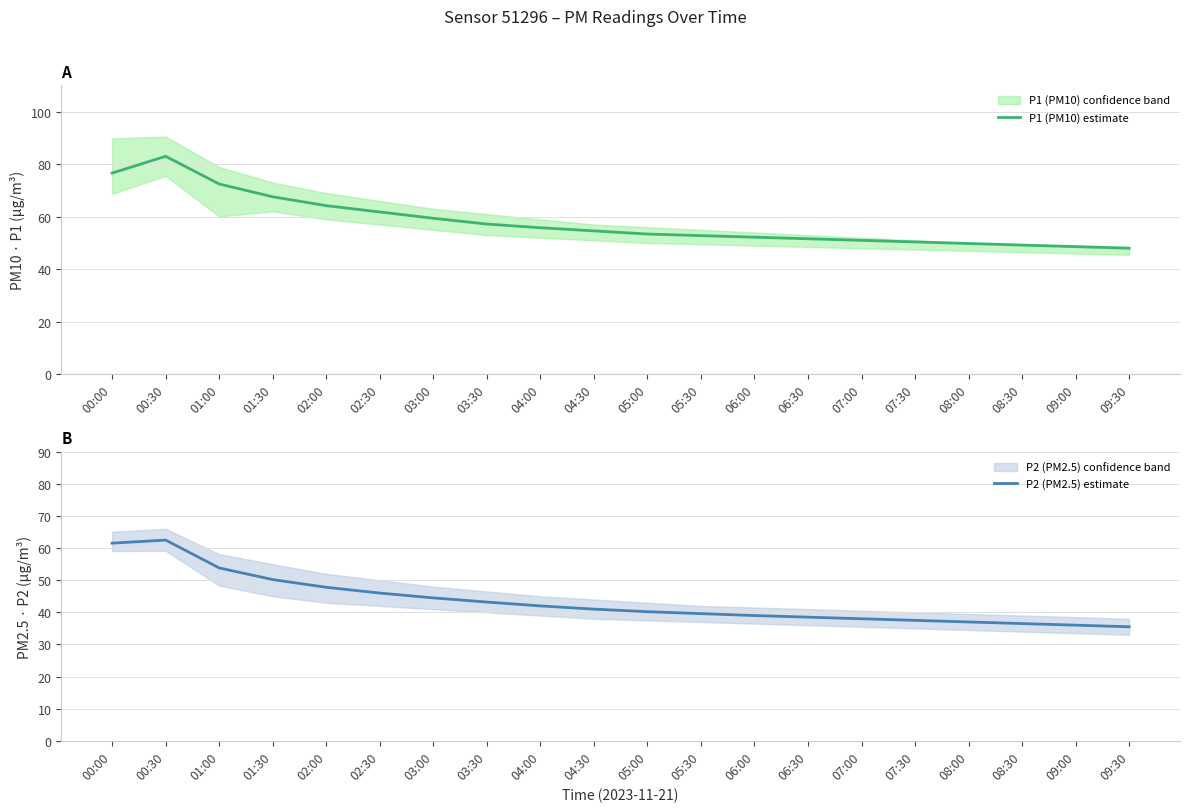

What position from the left is 07:30?

16